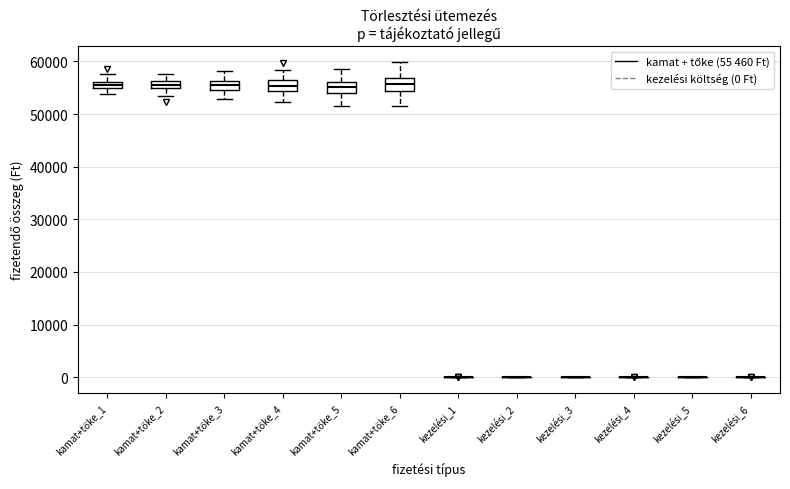

Where is the lower edge of the box for kamat+tőke_3 on the y-axis? The values are not printed on the chart, so give them approximately, as read against the axis.

55000